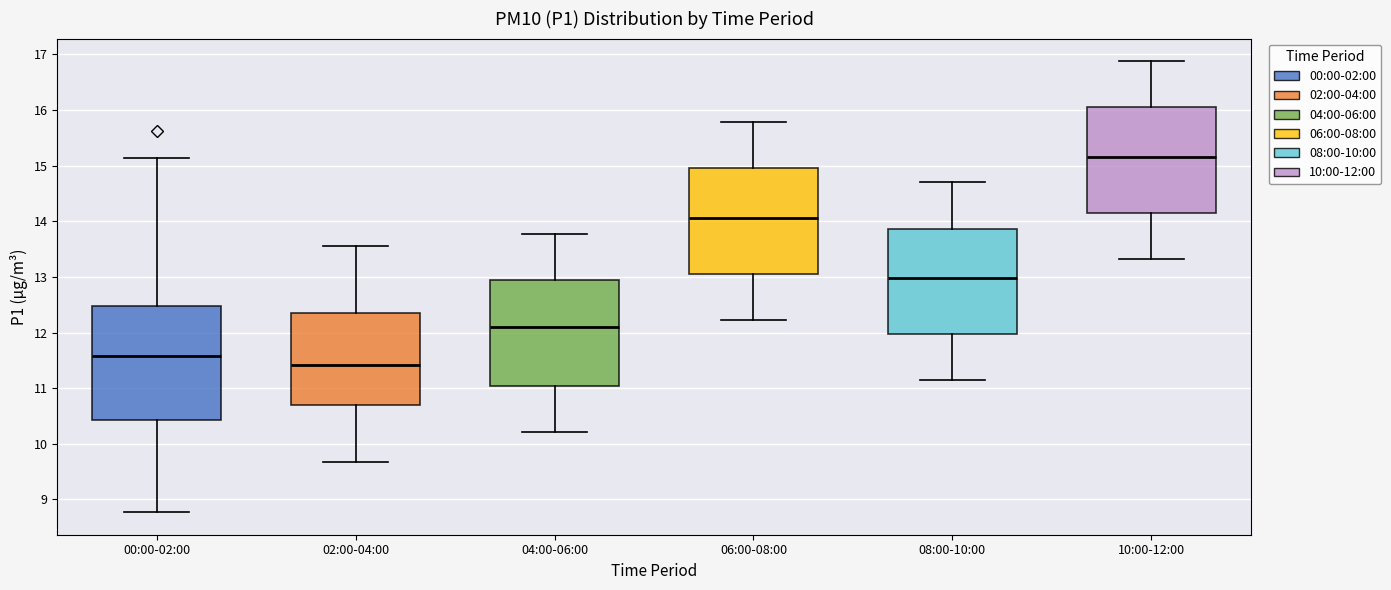

Where does the upper whisker of the box for 02:00-04:00 end on the y-axis? The values are not printed on the chart, so give them approximately, as read against the axis.

13.6